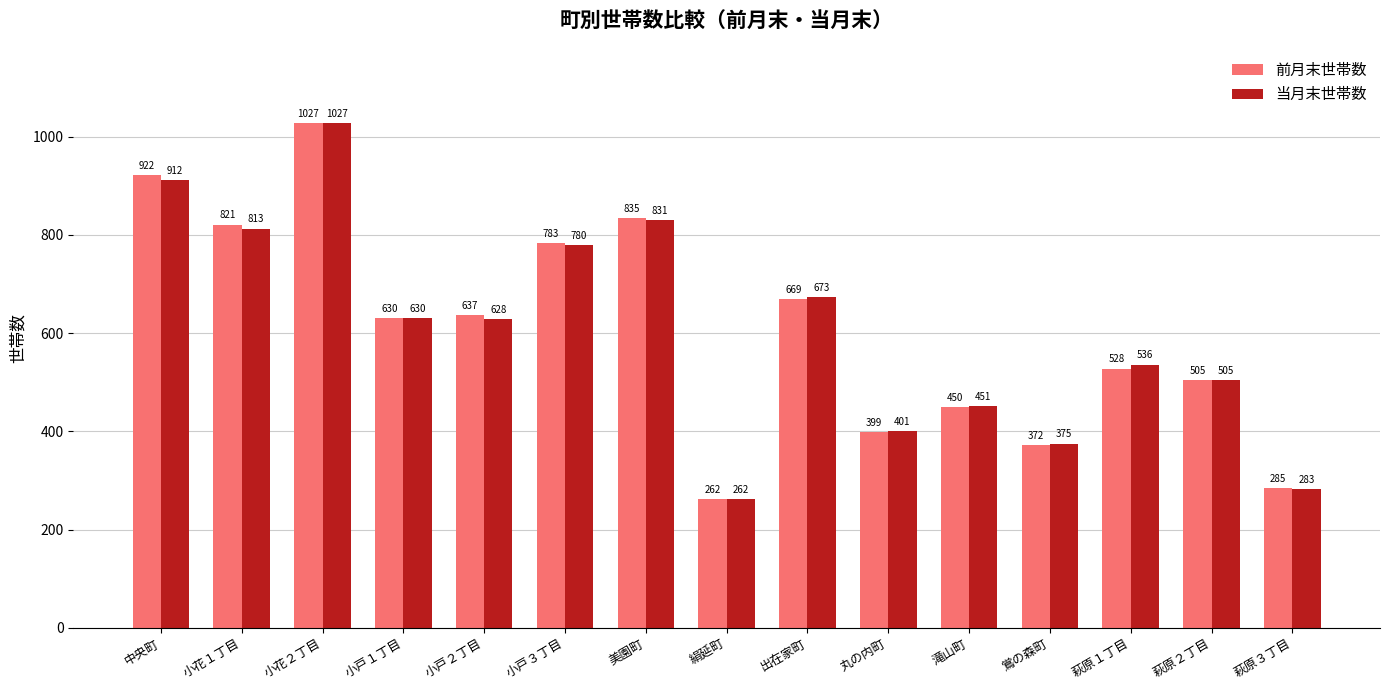

True or false: 当月末世帯数 has a value of 630 at 小戸１丁目.

True